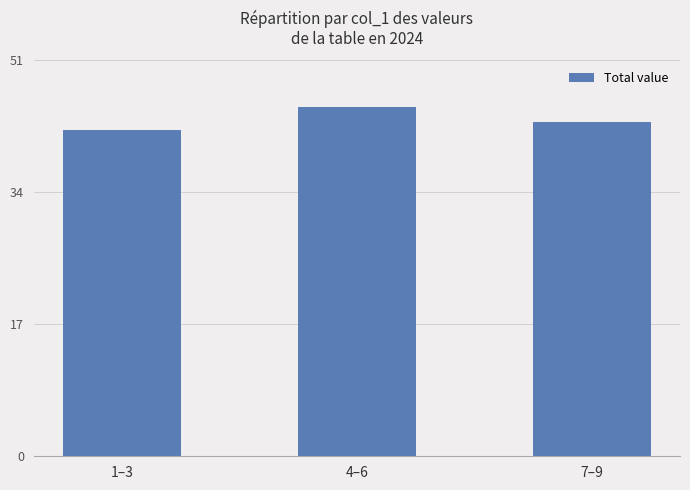

True or false: the data shows 59 at 7–9.

False